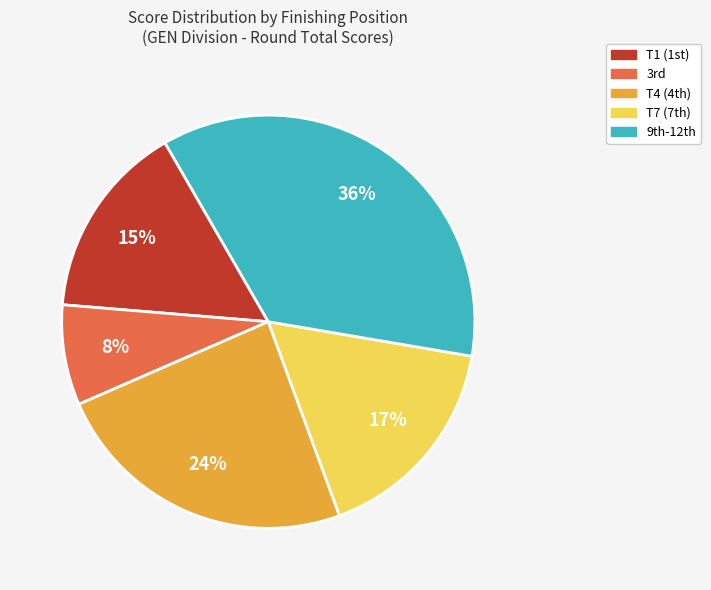

Is there a majority slice in this chart?

No